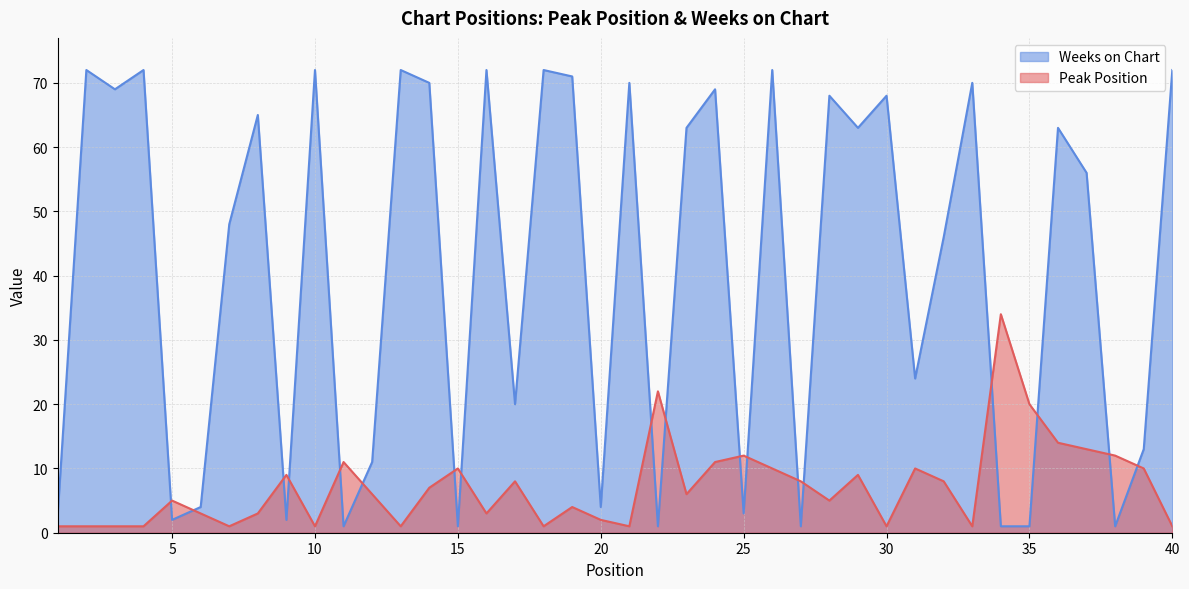

True or false: Peak Position has a value of 1 at 21.

True